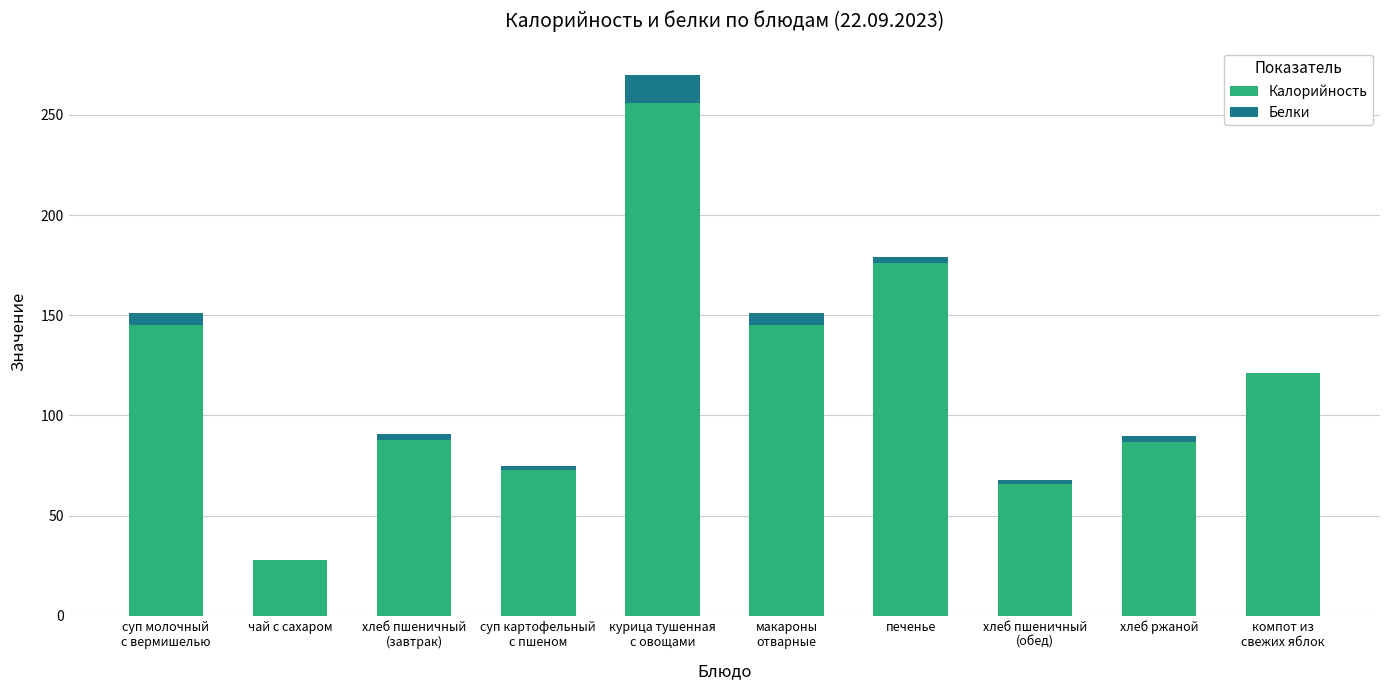

What is the total value across all series at чай с сахаром?

28